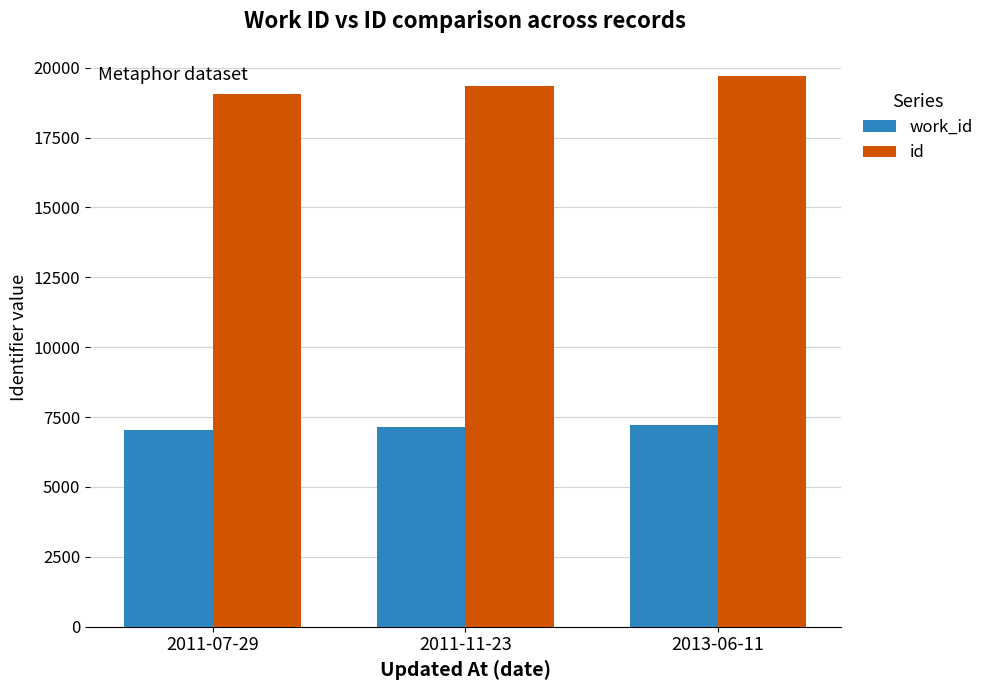

How many data points in id are less than 19326?

1